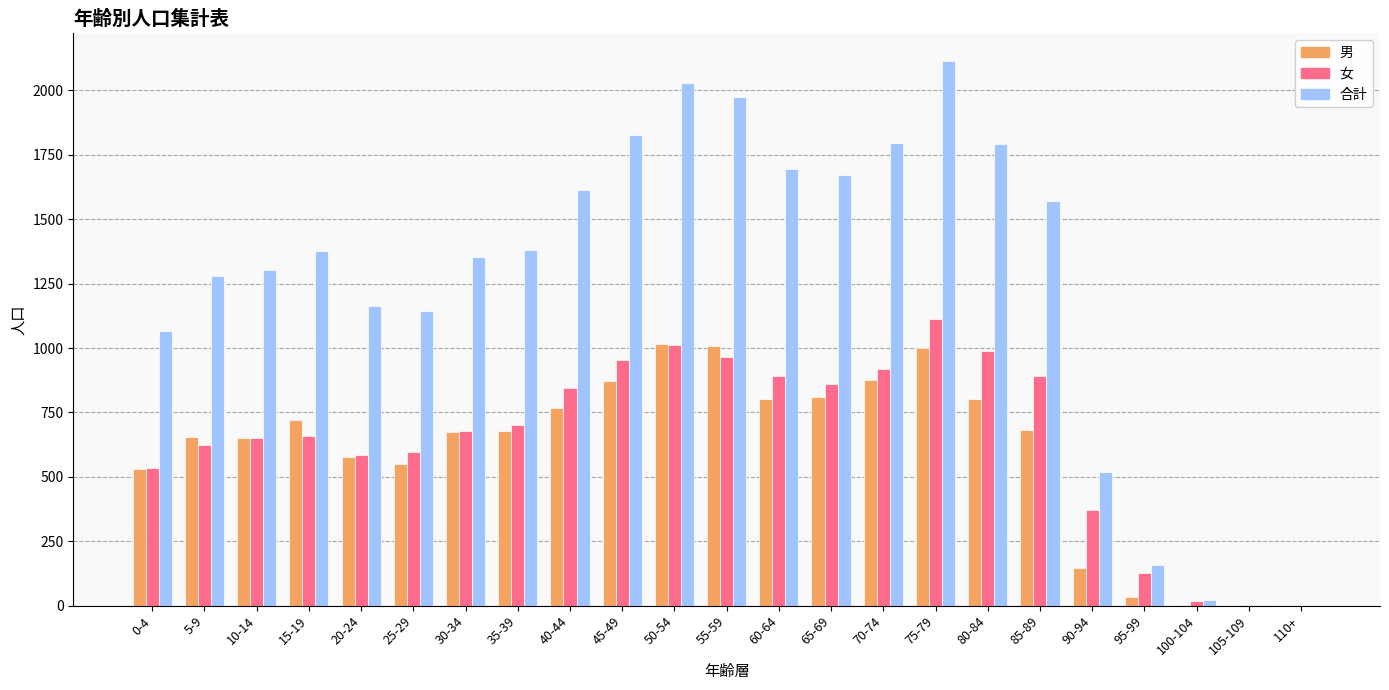

What are all the series names shown in the legend?

男, 女, 合計